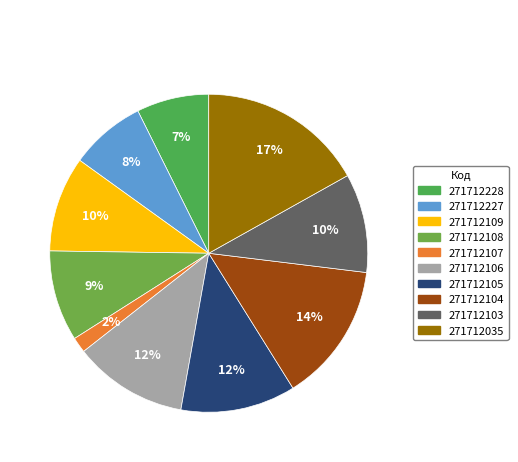

True or false: 271712035 accounts for 7% of the total.

False